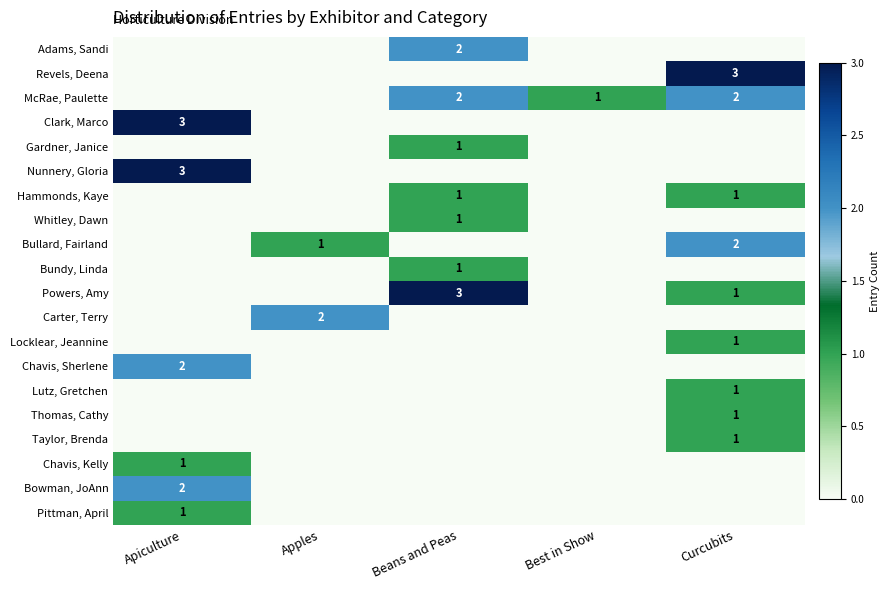

The value of Nunnery, Gloria at Apiculture is 3. True or false?

True